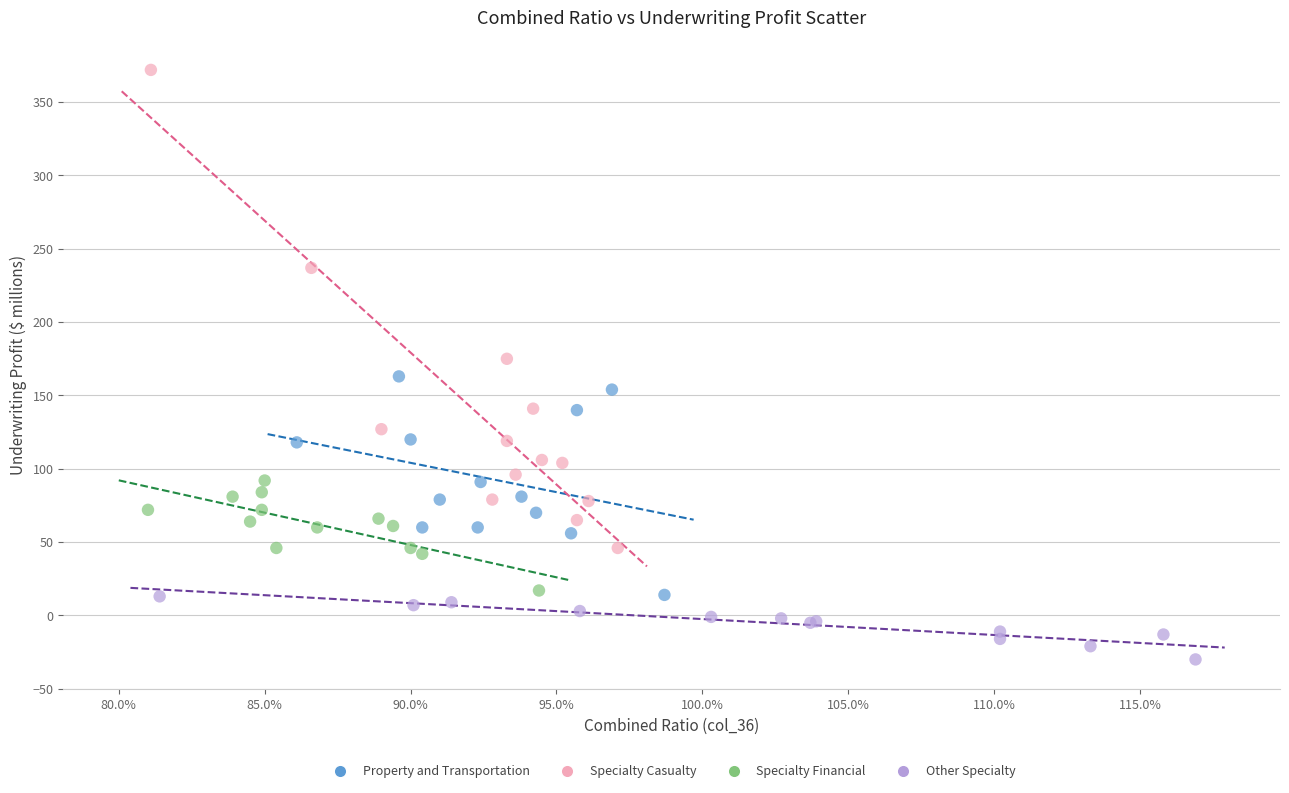

Which series reaches the minimum Y coordinate?

Other Specialty